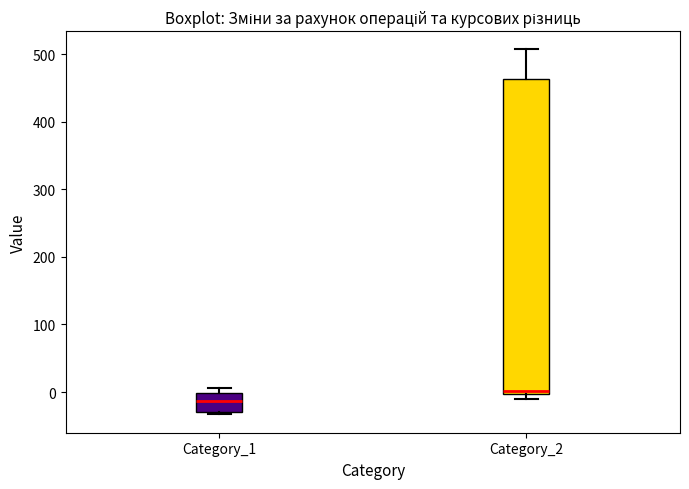

Where is the upper edge of the box for Category_1 on the y-axis? The values are not printed on the chart, so give them approximately, as read against the axis.

0